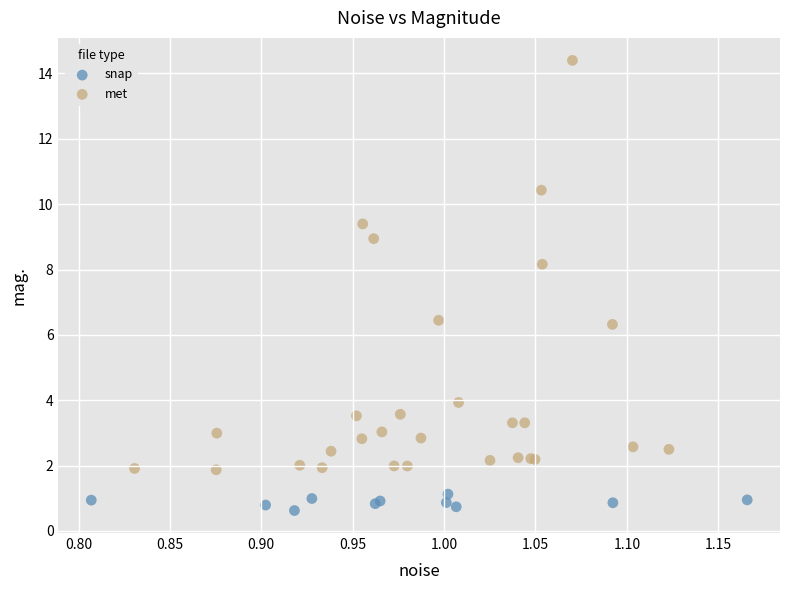

What are all the series names shown in the legend?

snap, met